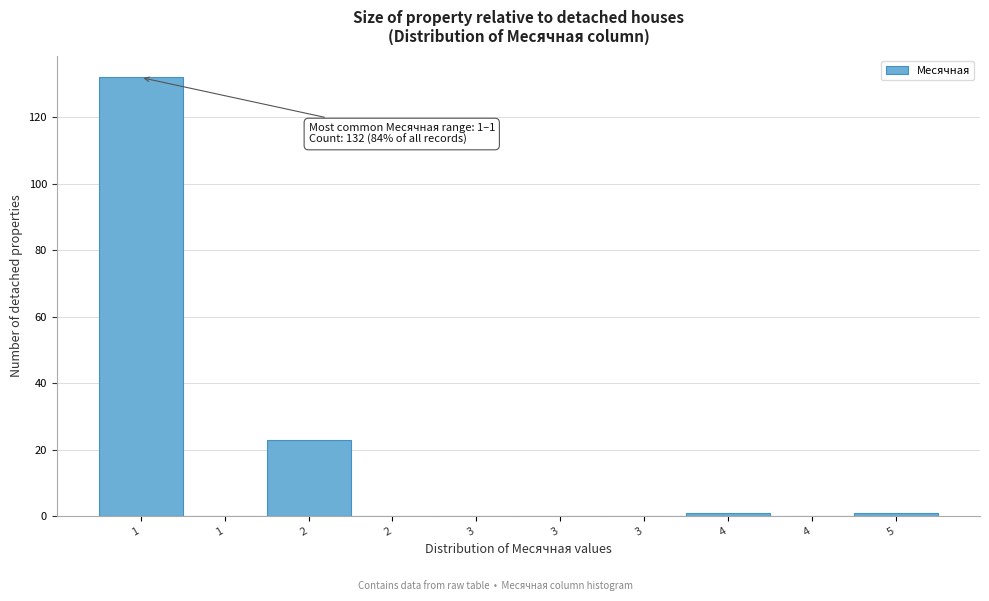

Are the bars horizontal?

No